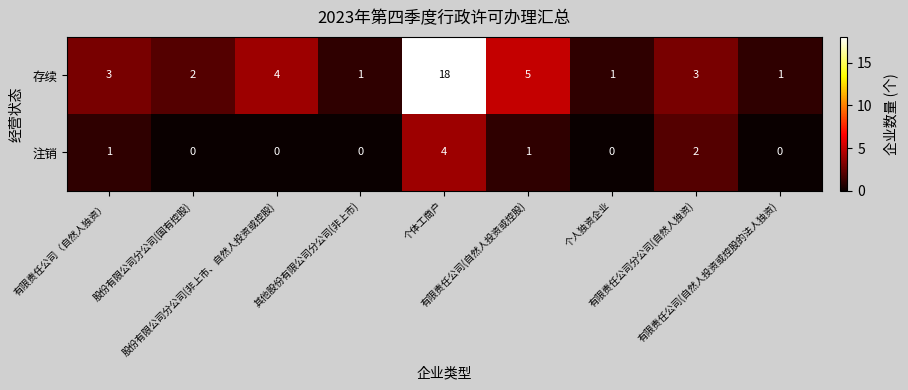

What is the maximum value for 存续?

18